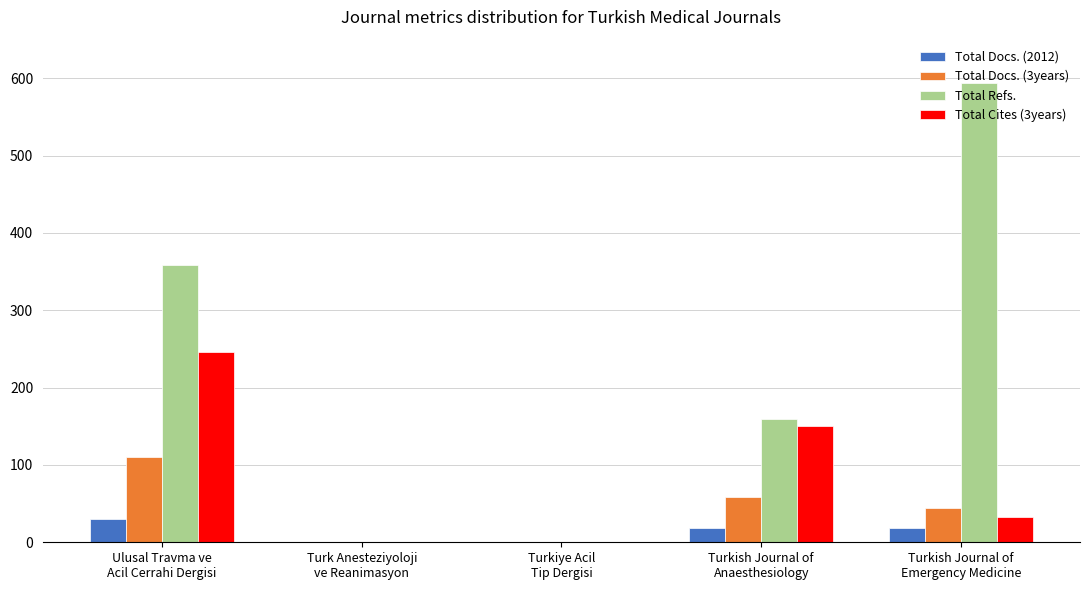

What is the maximum value for Total Refs.?

594